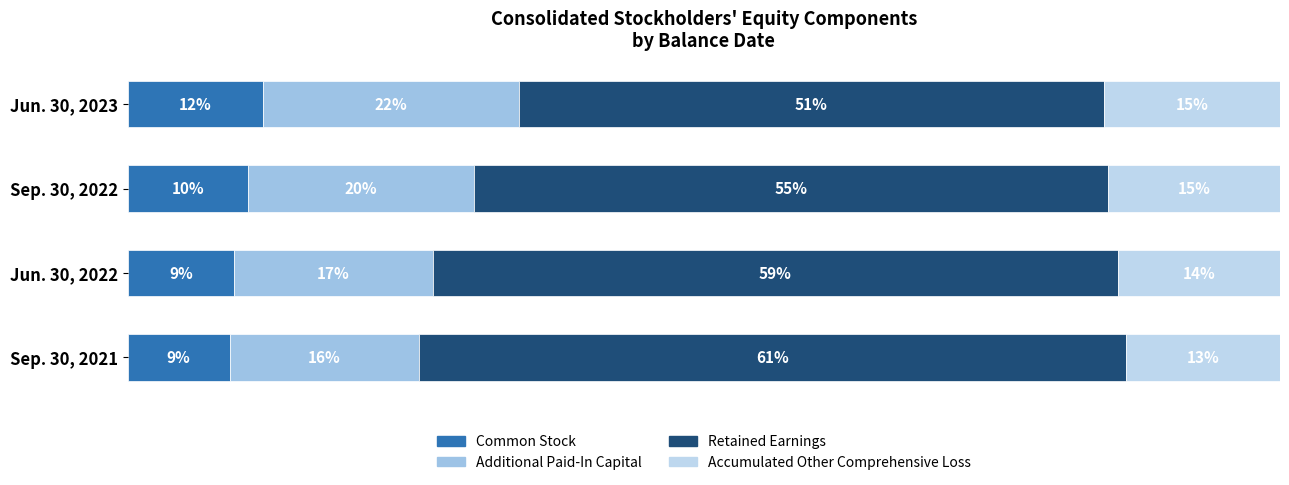

Count the number of data series in this chart.

4